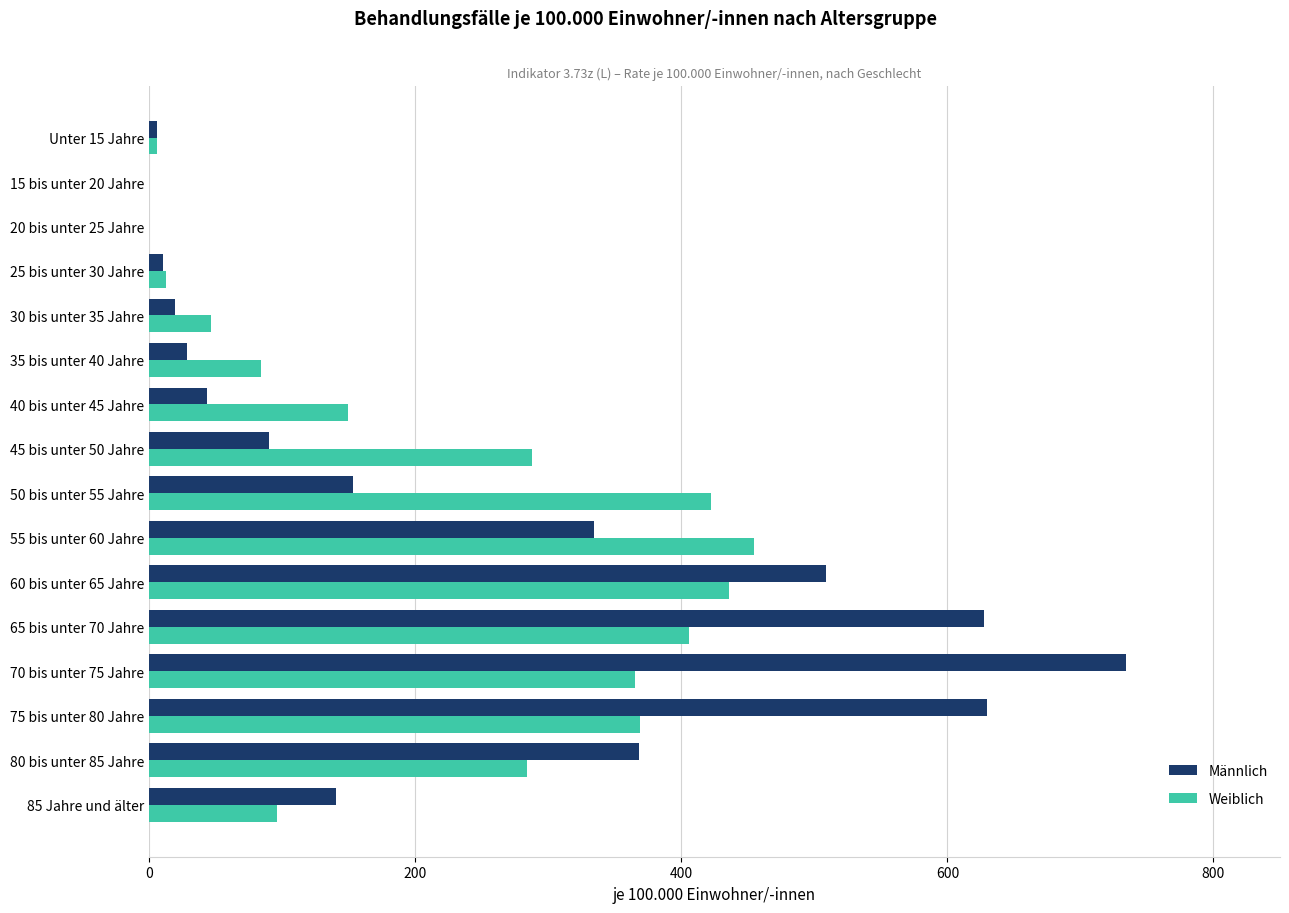

At which label does Weiblich reach its peak?

55 bis unter 60 Jahre